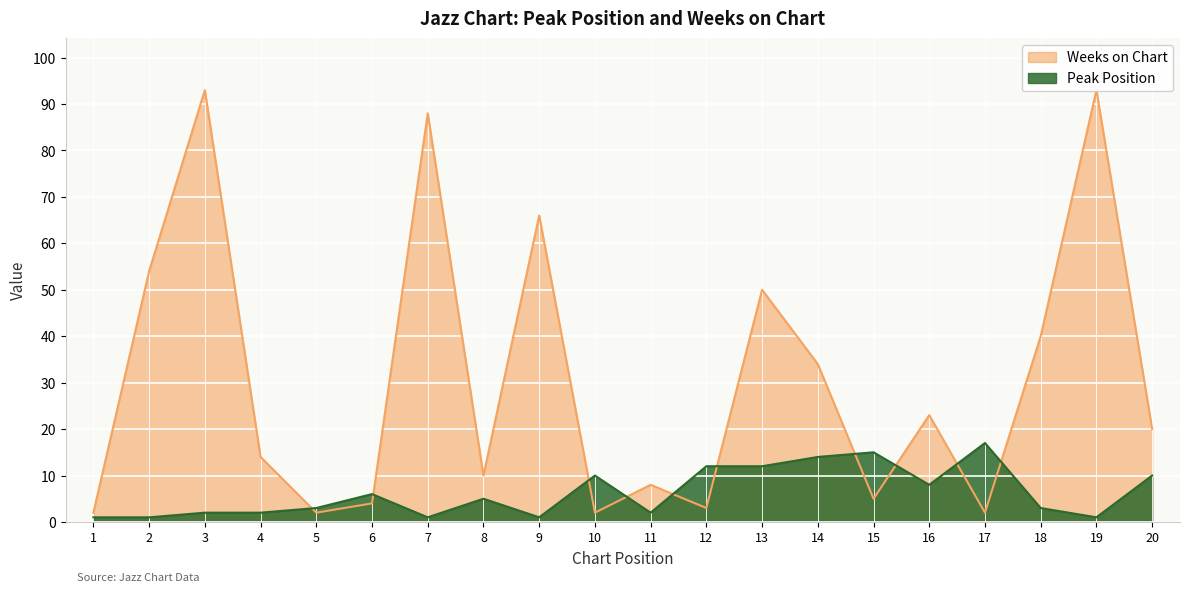

Which series has the widest spread of values?

Weeks on Chart